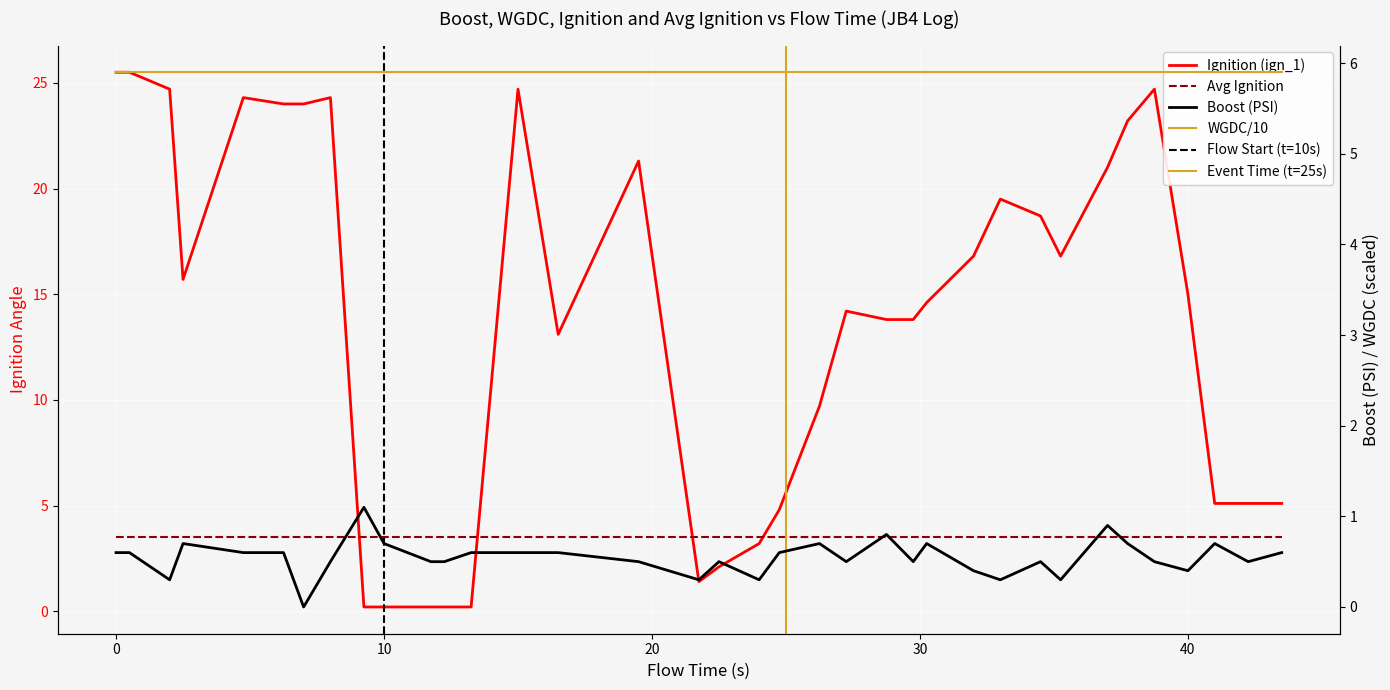

What are all the series names shown in the legend?

Ignition (ign_1), Avg Ignition, Boost (PSI), WGDC/10